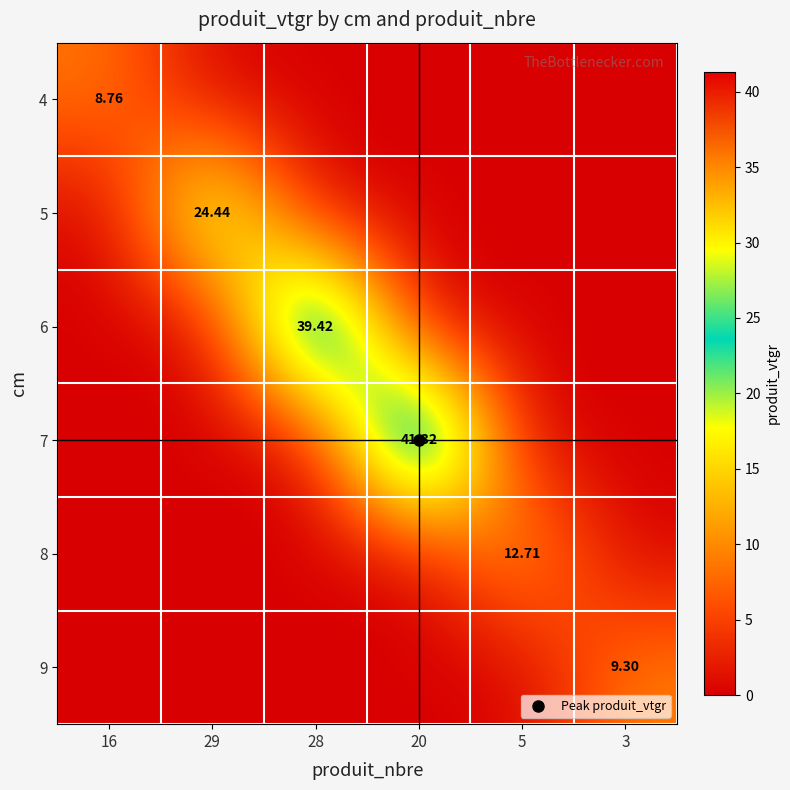

Between 3 and 16, which is larger?

16